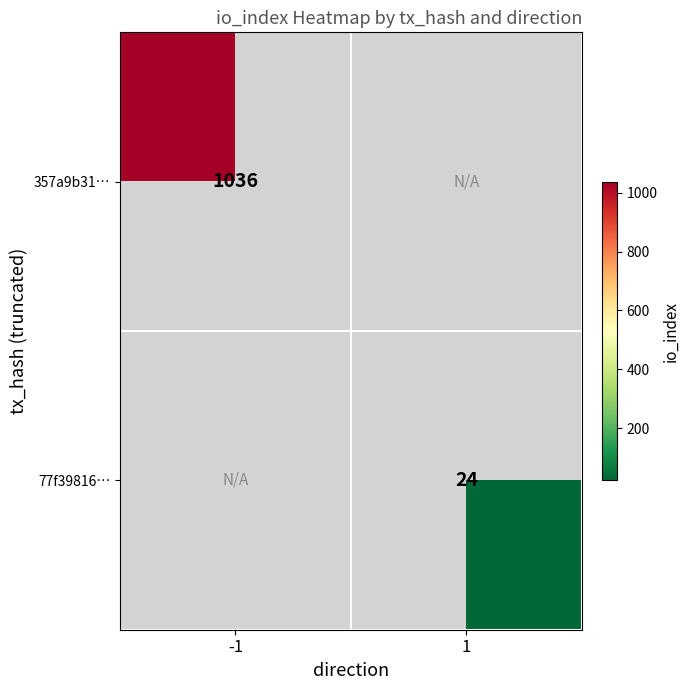

The 77f39816… series shows 40.4 at 1. True or false?

False